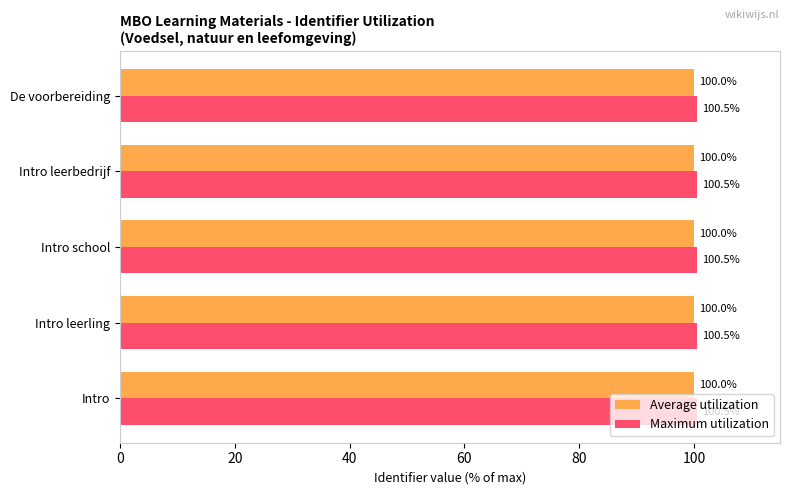

Which series has the largest total across all categories?

Maximum utilization